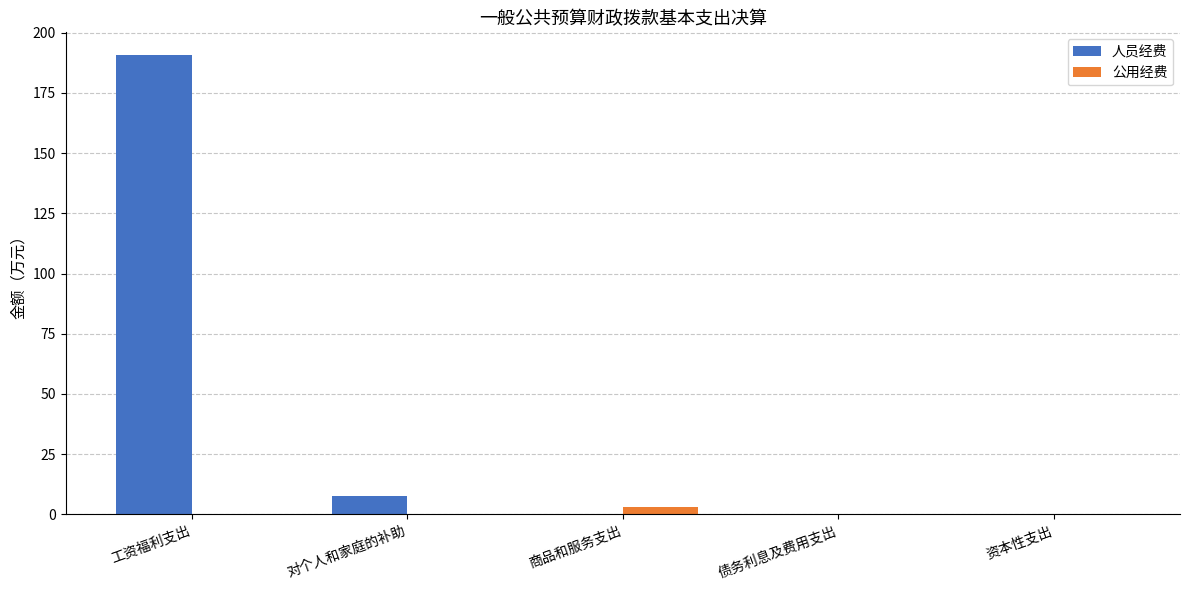

Reading left to right, list all the values displayed in this chart.

人员经费: 190.6	7.5	0.0	0.0	0.0
公用经费: 0.0	0.0	2.9	0.0	0.0